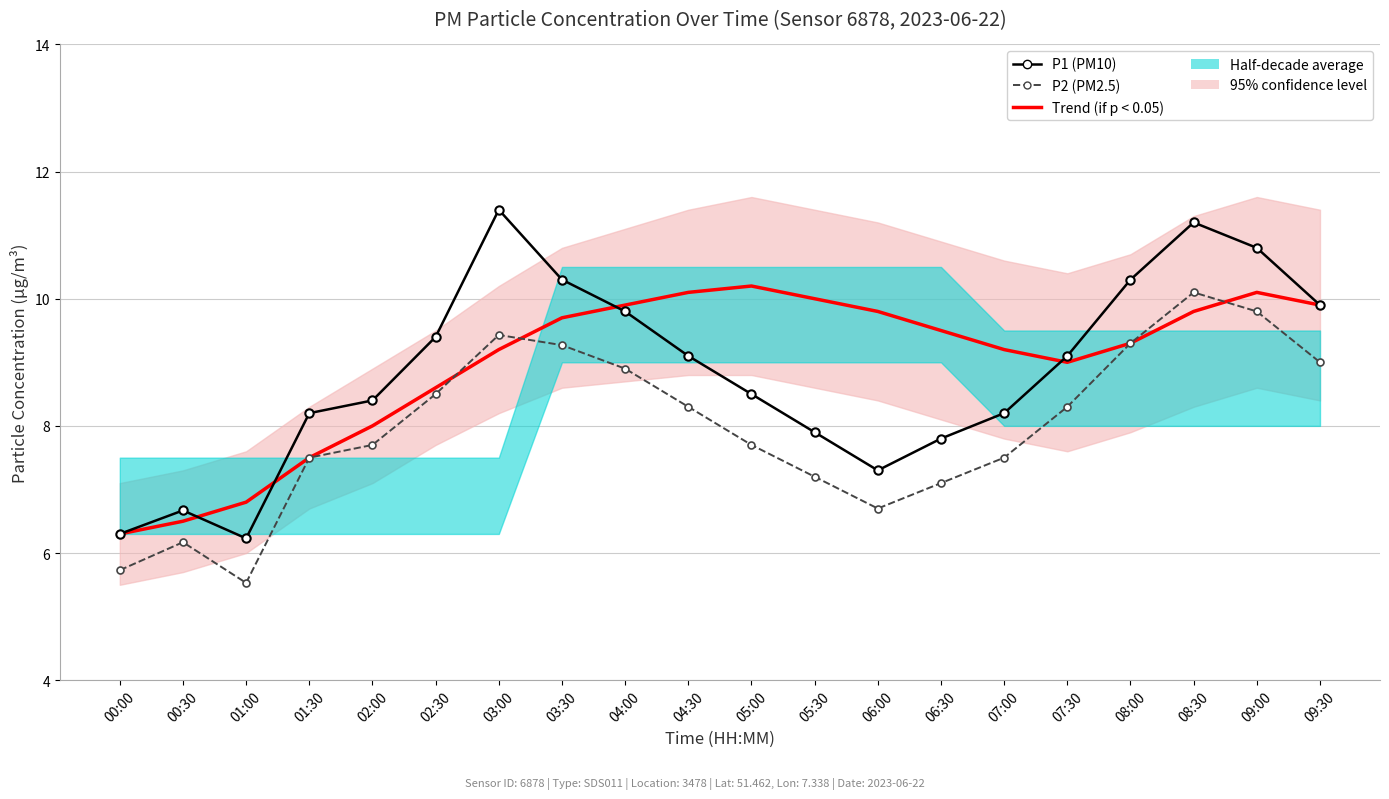

List the labels in order of P1 (PM10) value, largest first.

03:00, 08:30, 09:00, 03:30, 08:00, 09:30, 04:00, 02:30, 04:30, 07:30, 05:00, 02:00, 01:30, 07:00, 05:30, 06:30, 06:00, 00:30, 00:00, 01:00